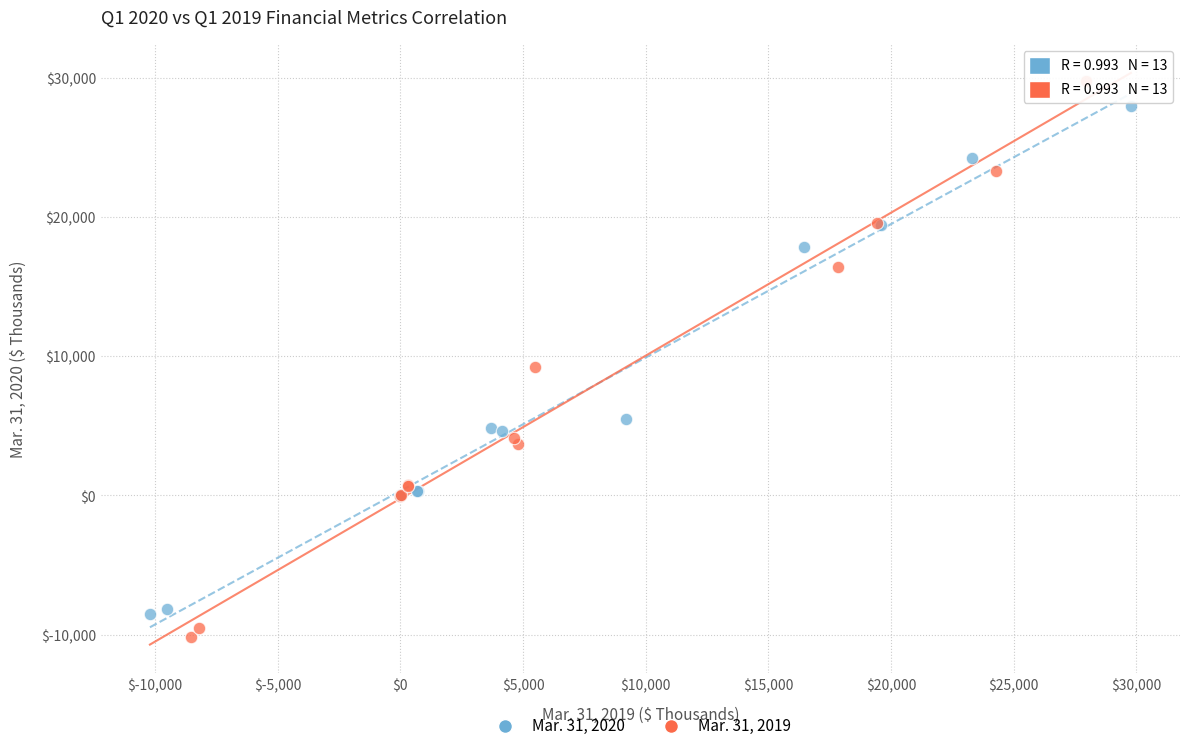

Which series has the largest Y range (max minus min)?

Mar. 31, 2019